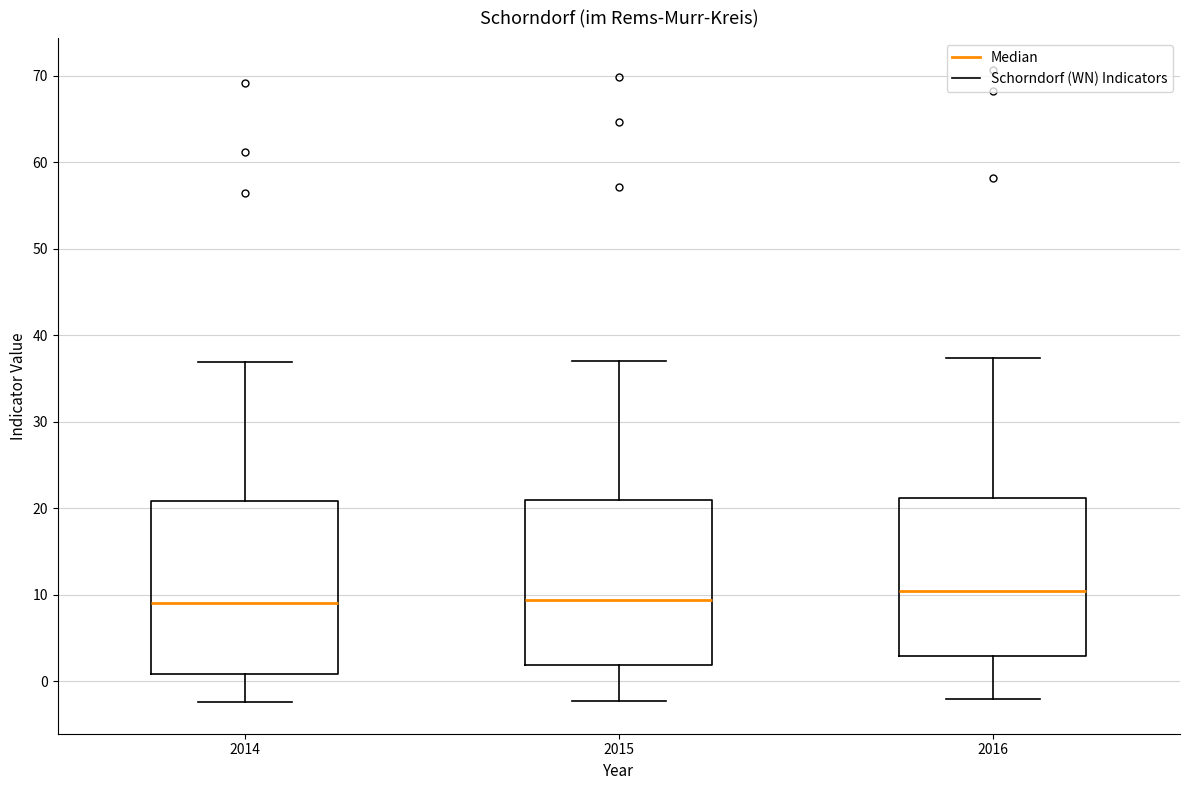

Where does the upper whisker of the box at x = 2015 end on the y-axis? The values are not printed on the chart, so give them approximately, as read against the axis.

37